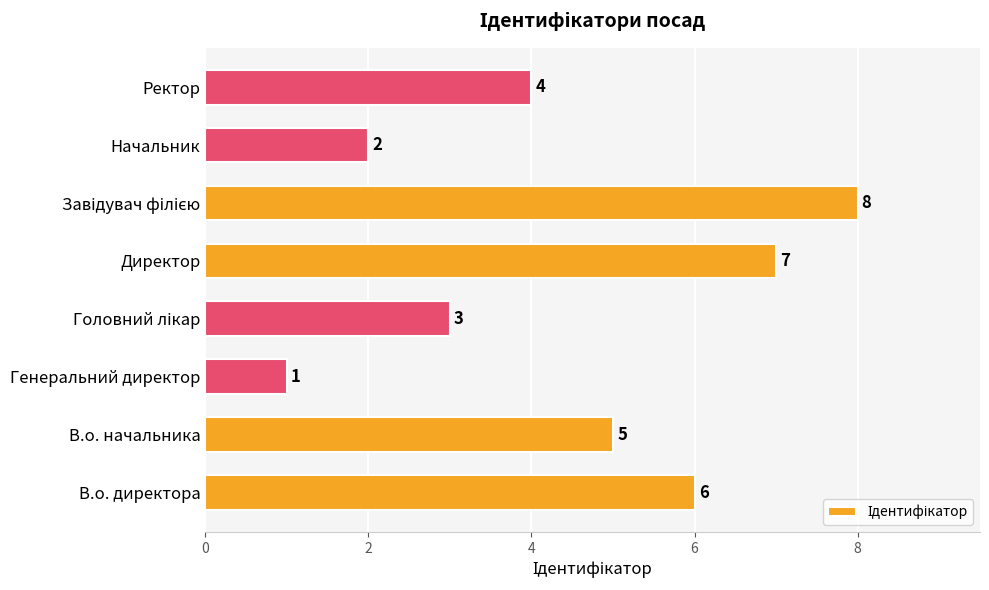

What is the smallest value displayed?

1